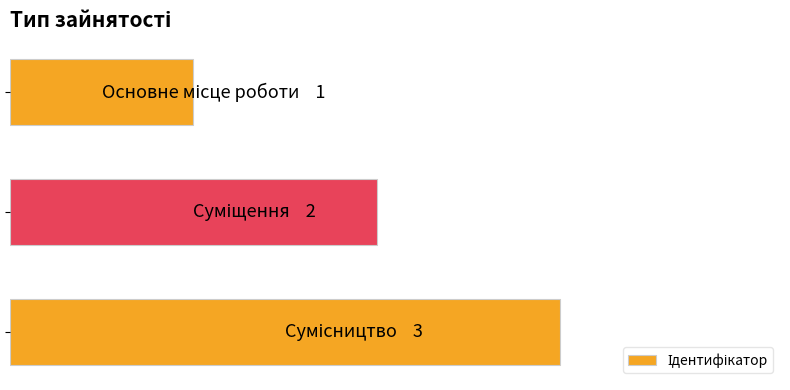

Does the chart contain stacked bars?

No